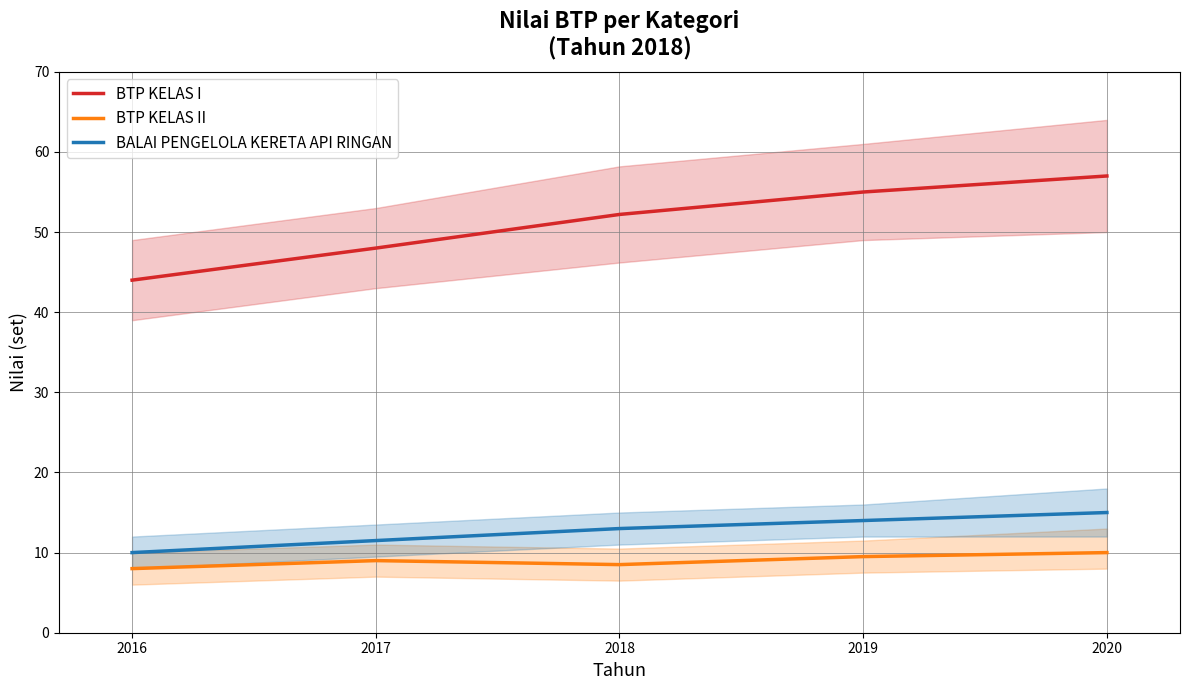

Reading left to right, list all the values displayed in this chart.

BTP KELAS I: 2016=44.0	2017=48.0	2018=52.2	2019=55.0	2020=57.0
BTP KELAS II: 2016=8.0	2017=9.0	2018=8.5	2019=9.5	2020=10.0
BALAI PENGELOLA KERETA API RINGAN: 2016=10.0	2017=11.5	2018=13.0	2019=14.0	2020=15.0